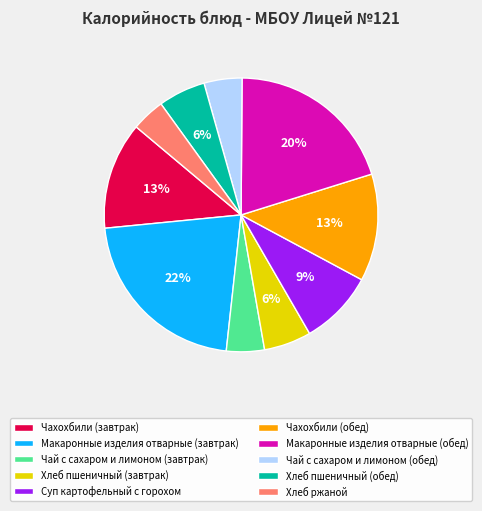

How many segments does this pie chart have?

10